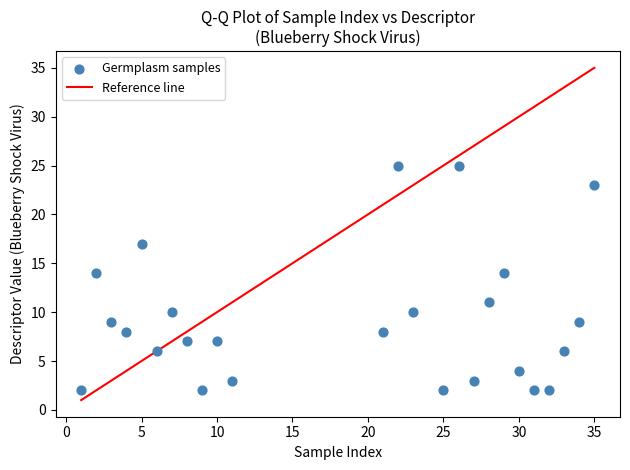

What is the range of Y values (max minus min)?

23